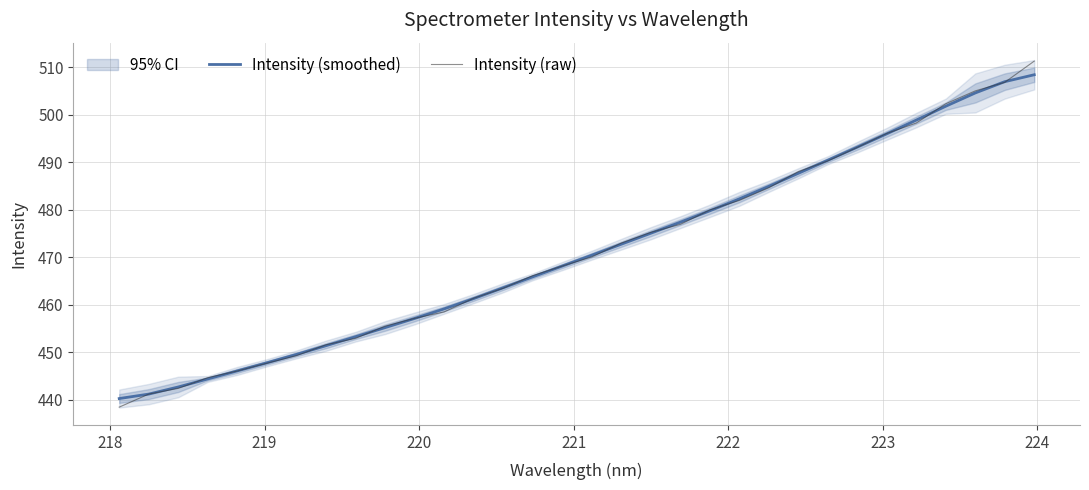

How many lines are shown in the chart?

2